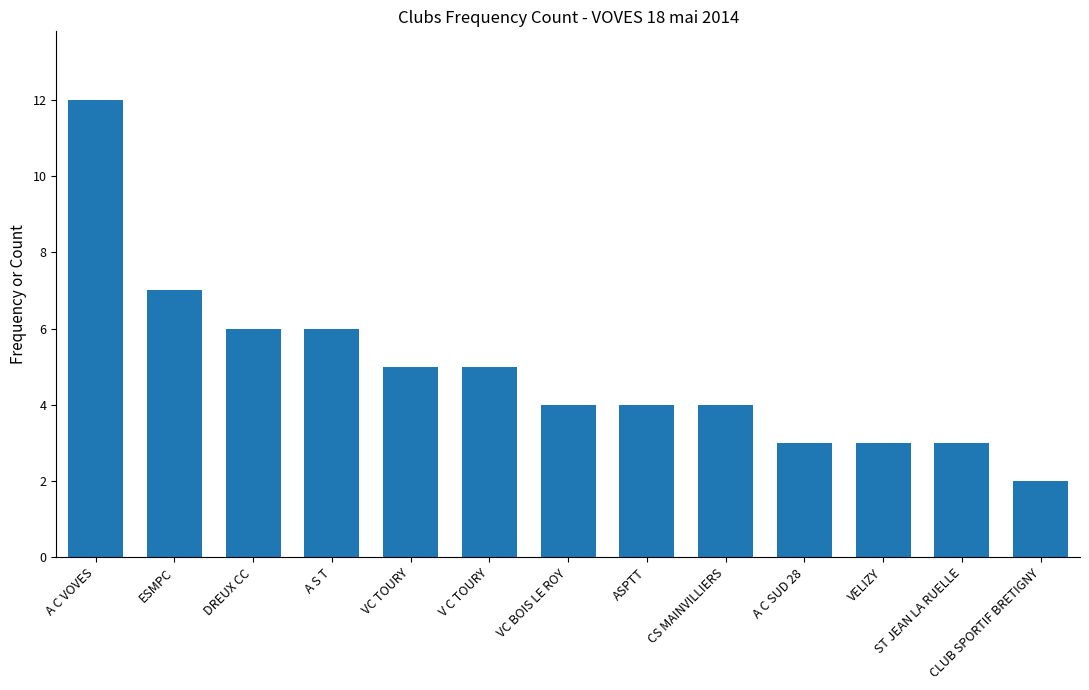

What is the difference between the maximum and minimum values?

10